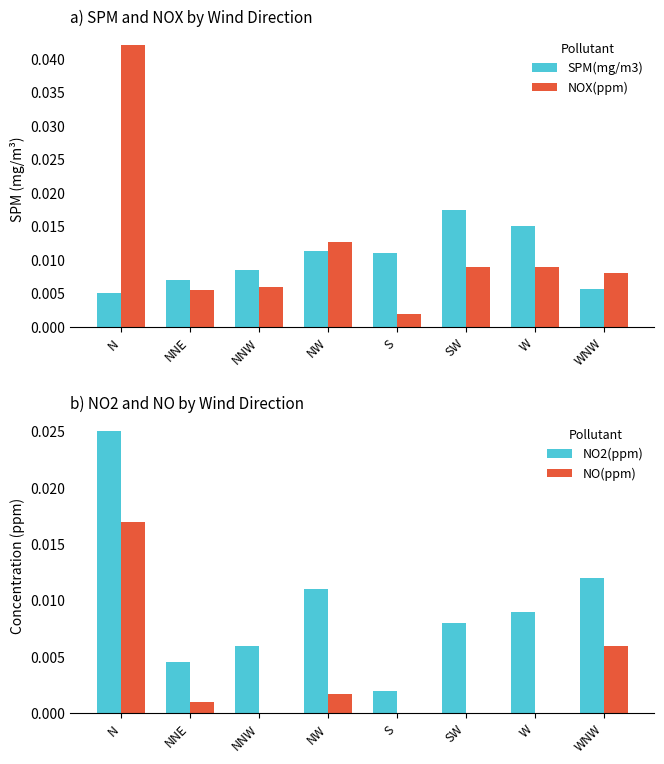

What is the label of the 2nd bar from the right?

W